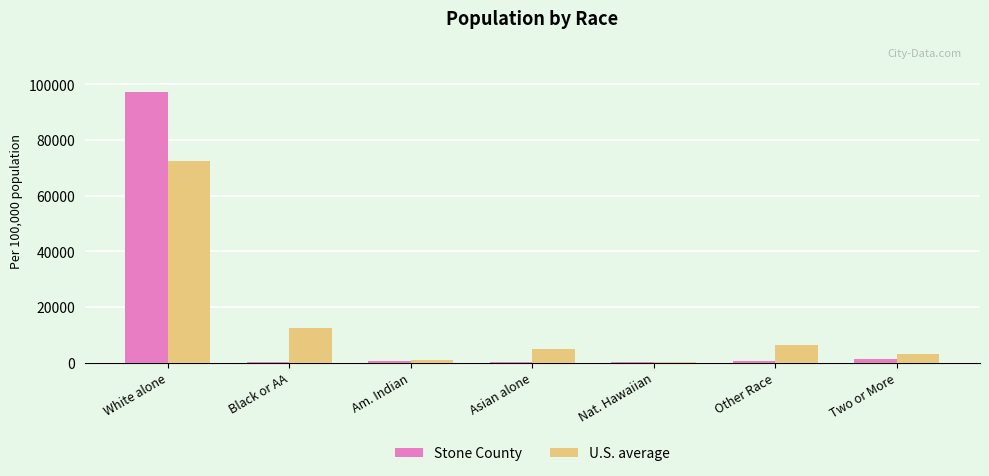

How many data points in U.S. average are above 4752?

4